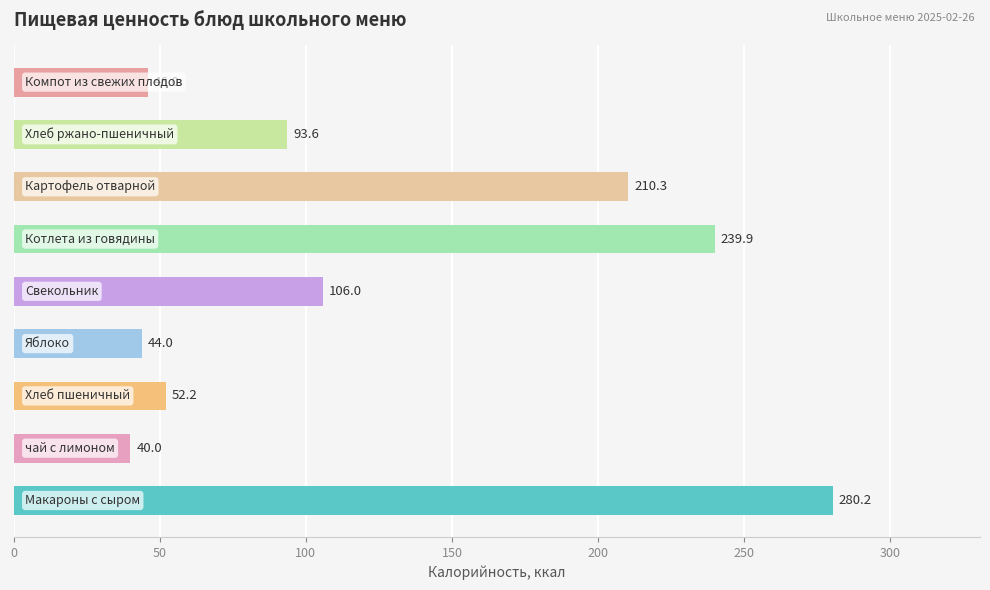

What is the maximum value shown in the chart?

280.2